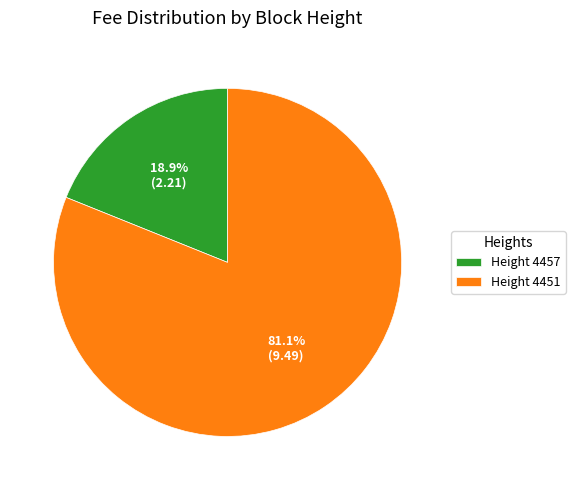

What is the smallest slice in the pie chart?

Height 4457